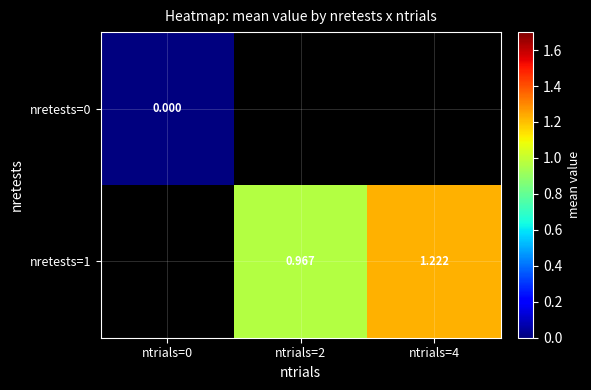

Is the value of nretests=1 at ntrials=2 greater than the value of nretests=0 at ntrials=0?

Yes